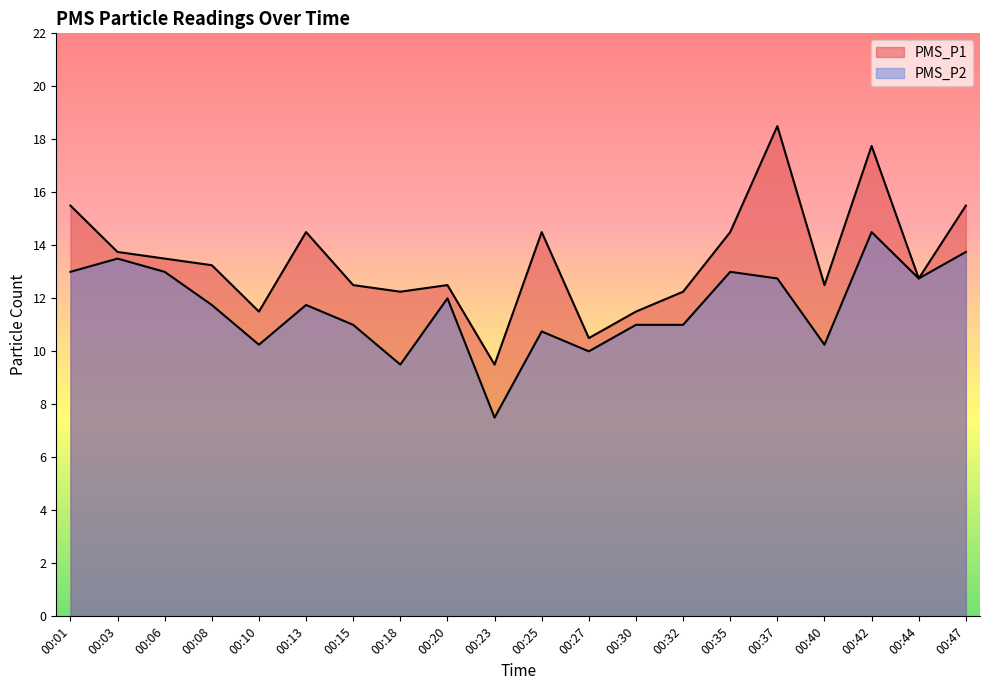

True or false: PMS_P2 has more than 2 interior local peaks.

True